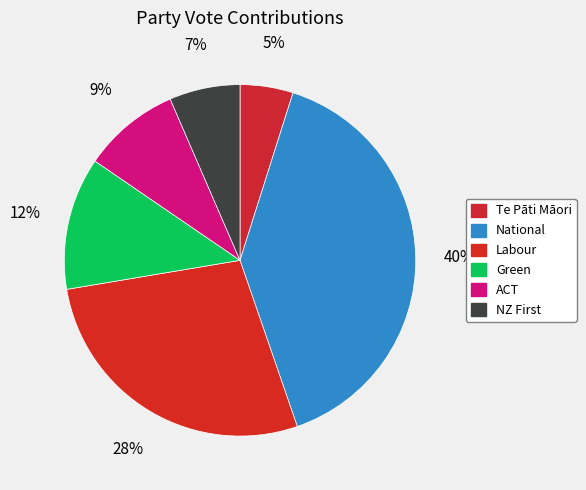

Does Te Pāti Māori represent more than half of the total?

No